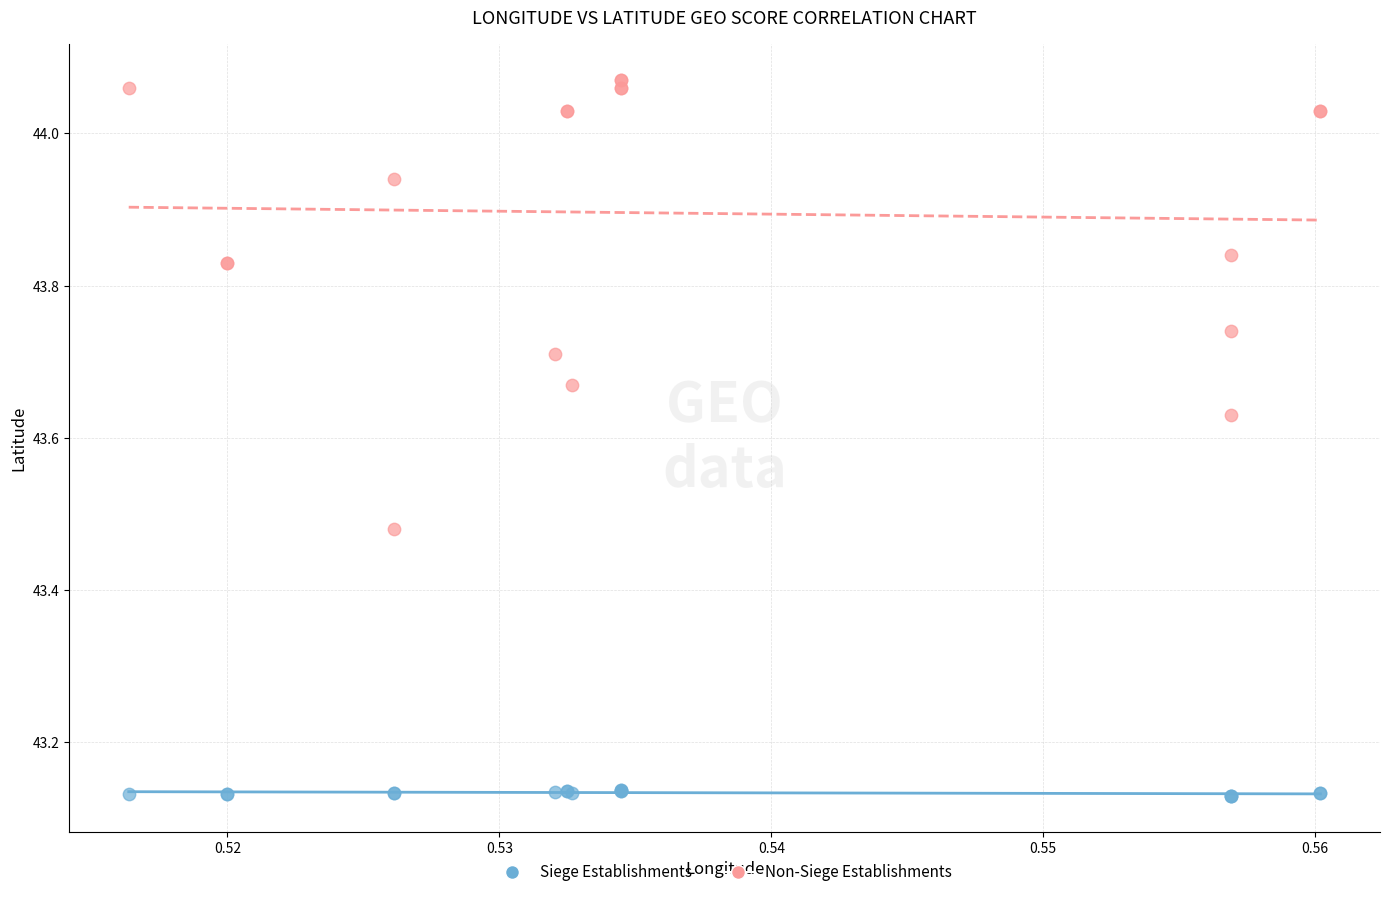

Which series reaches the minimum Y coordinate?

Siege Establishments